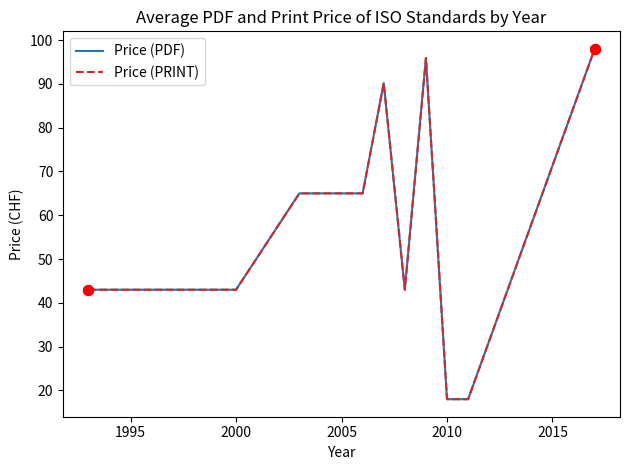

Is this an area chart (filled region under the line)?

No